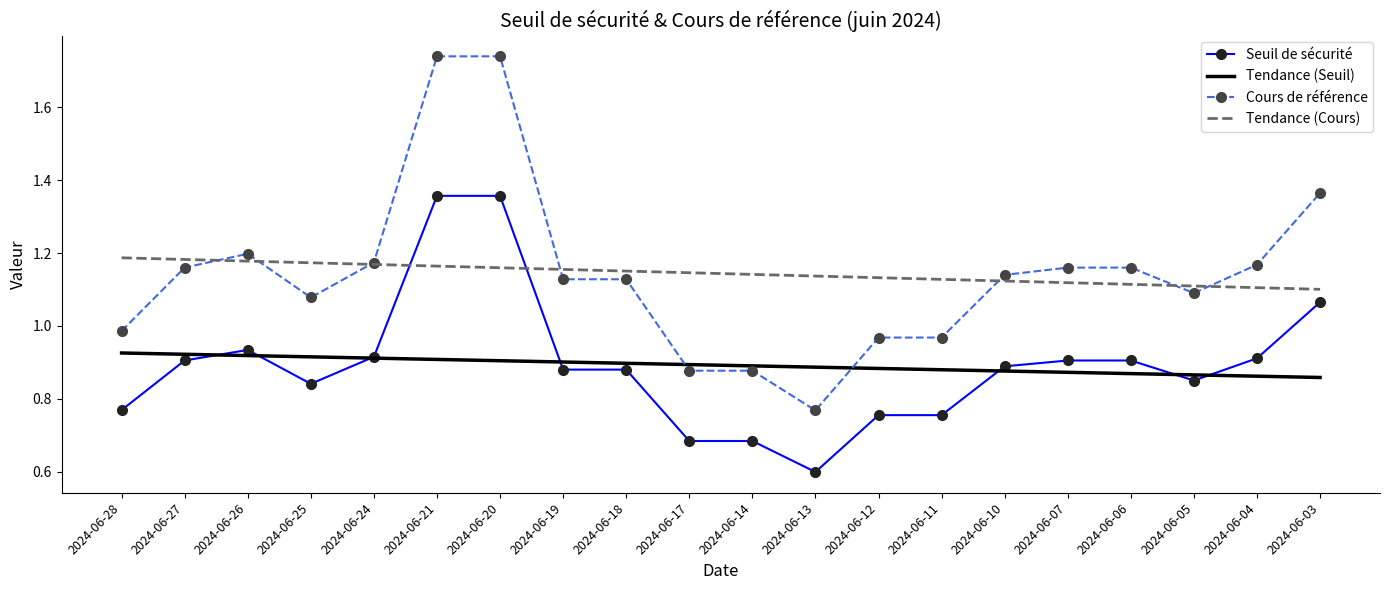

At which category does the chart reach its minimum across all series?

2024-06-13